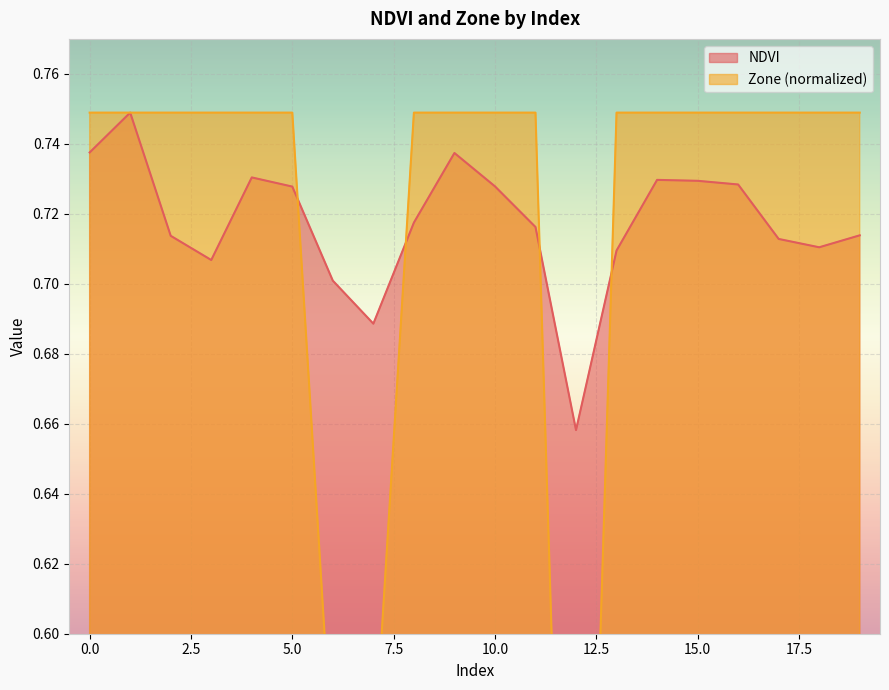

How many data points does each series have?

20